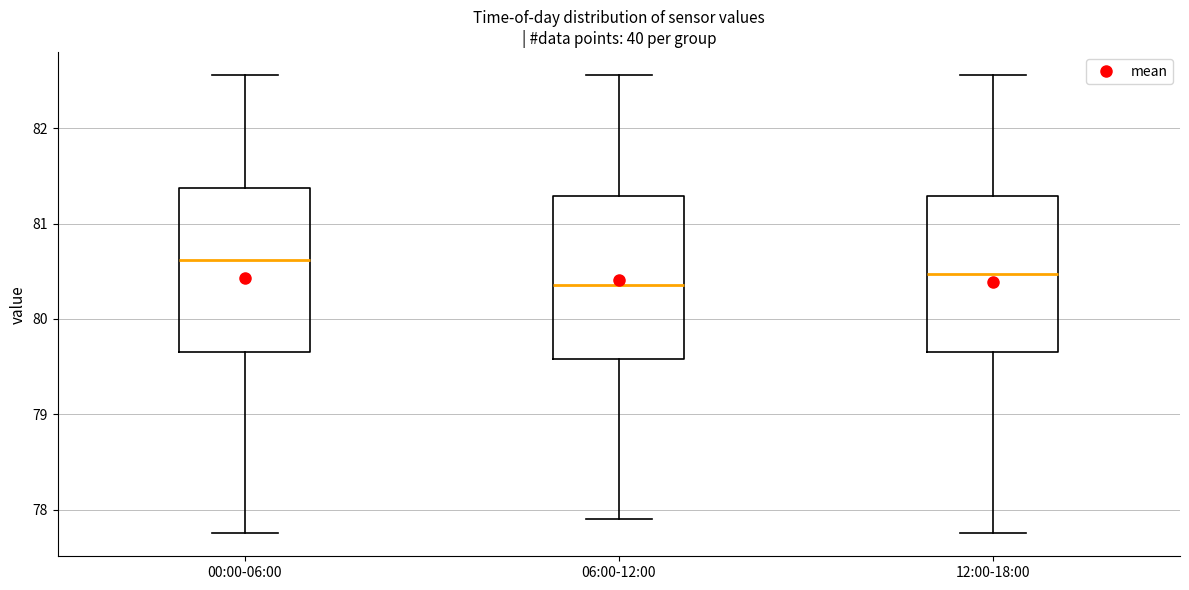

Where is the lower edge of the box for 00:00-06:00 on the y-axis? The values are not printed on the chart, so give them approximately, as read against the axis.

79.7